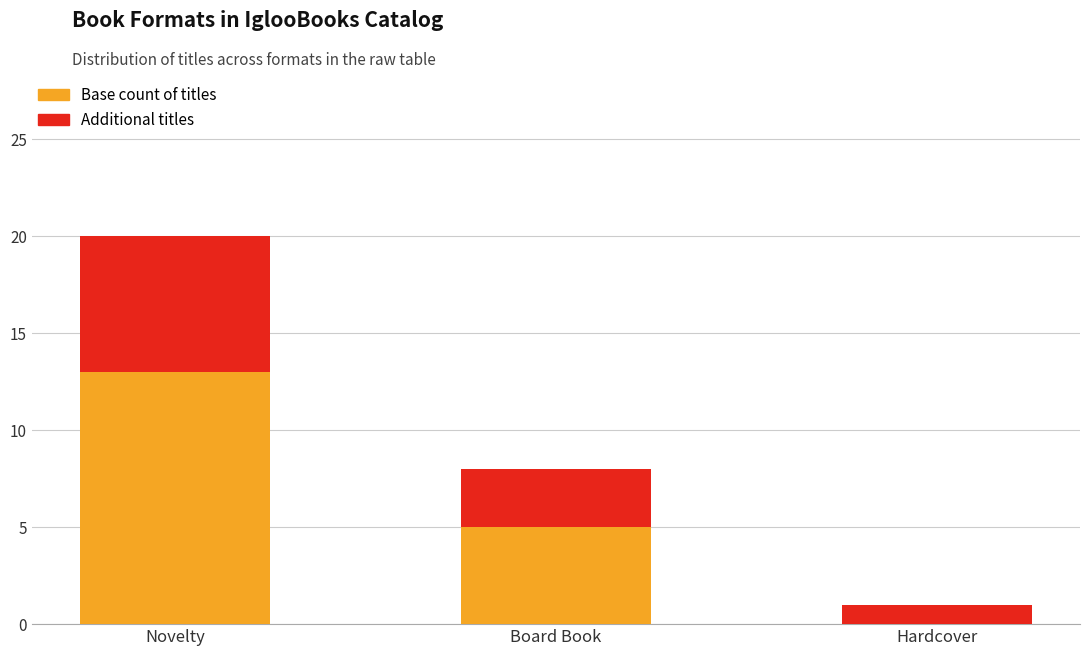

What is the total value across all series at Board Book?

8